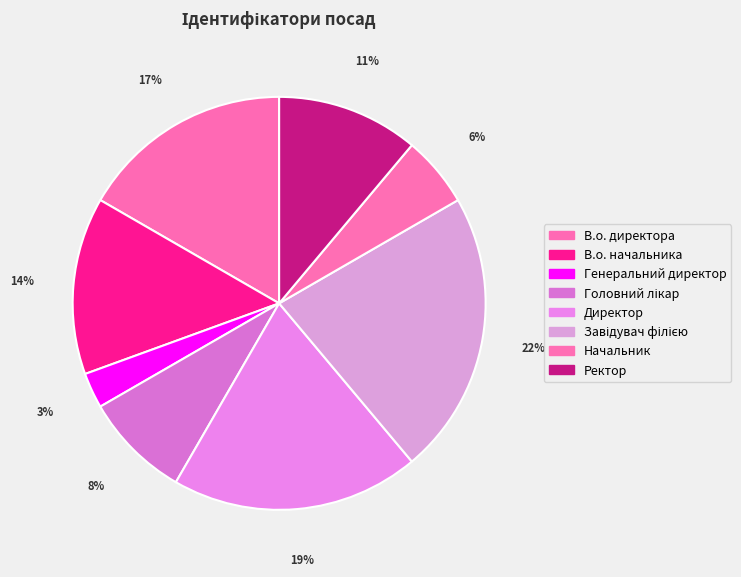

Is there a majority slice in this chart?

No